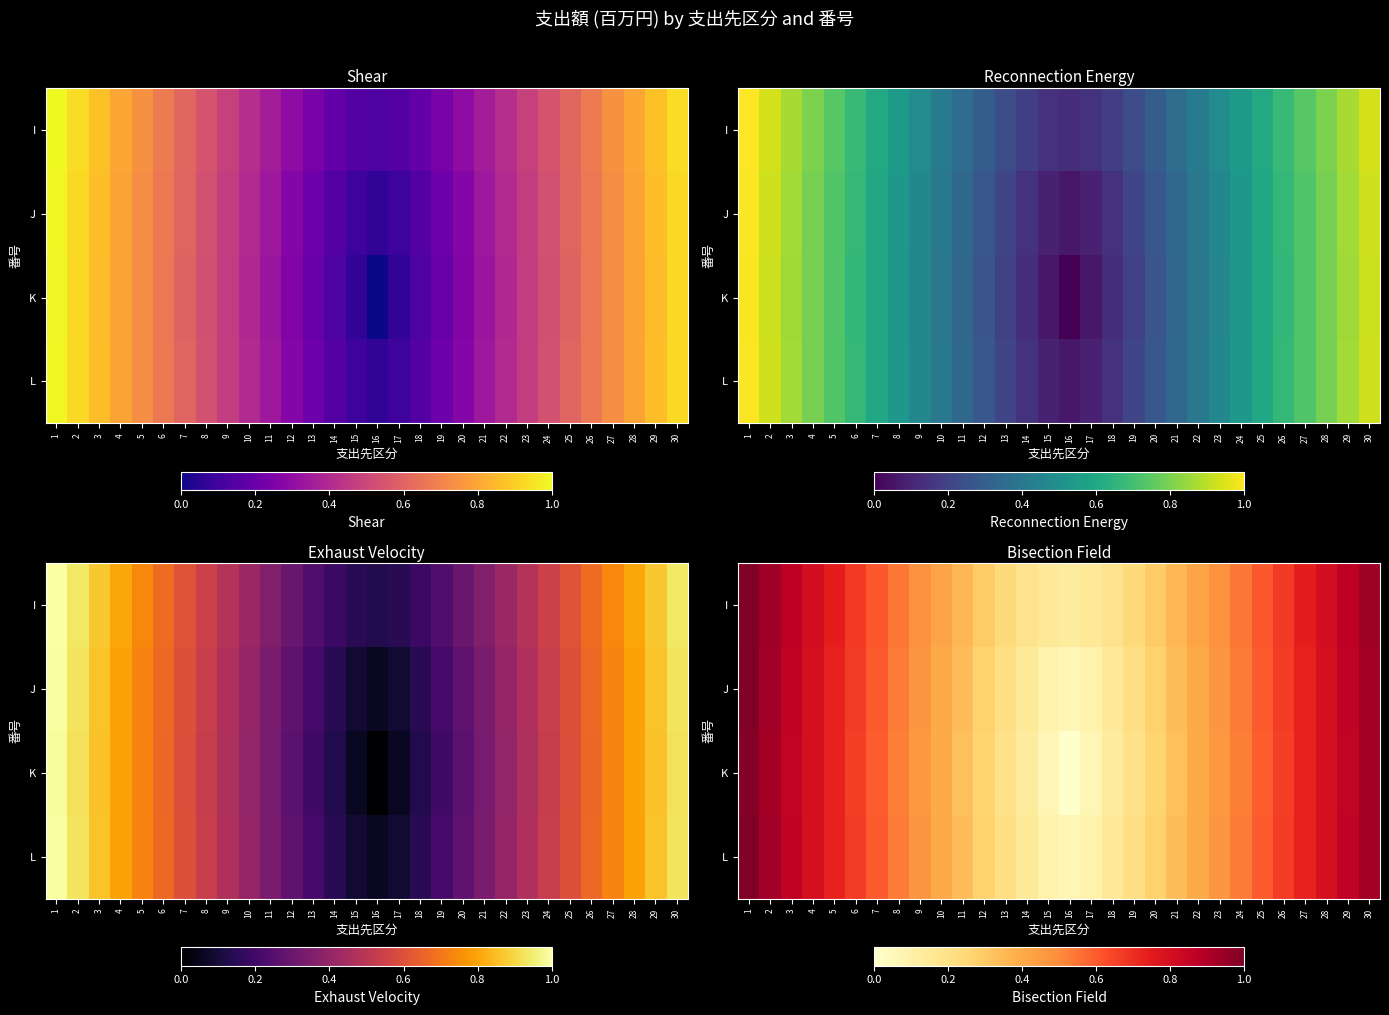

True or false: I has a value of 0.5 at 23.

True